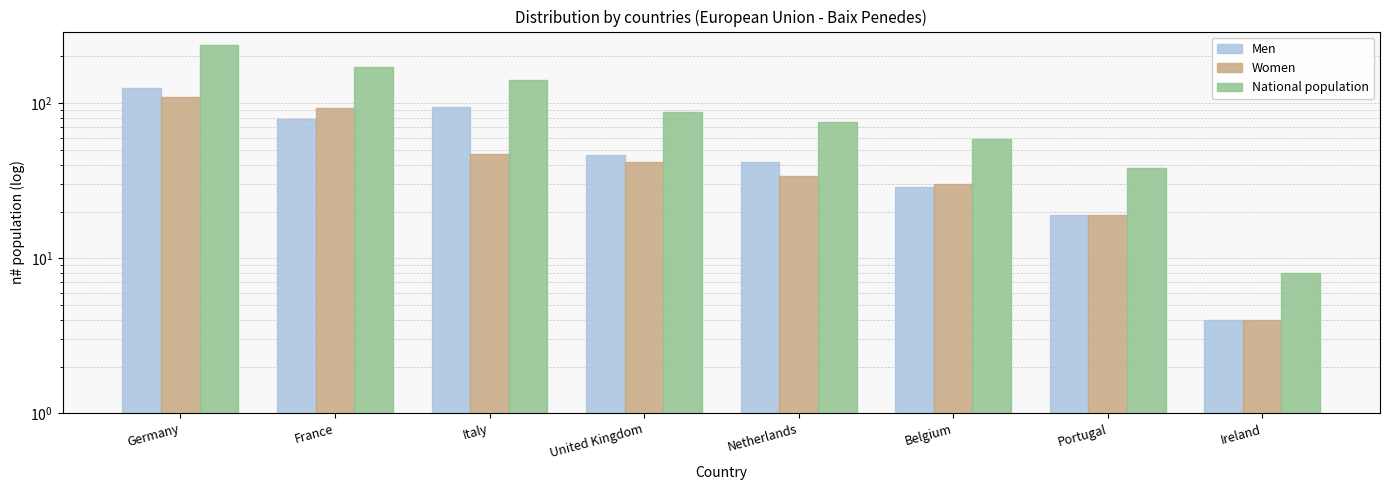

The value of Men at Ireland is 2. True or false?

False